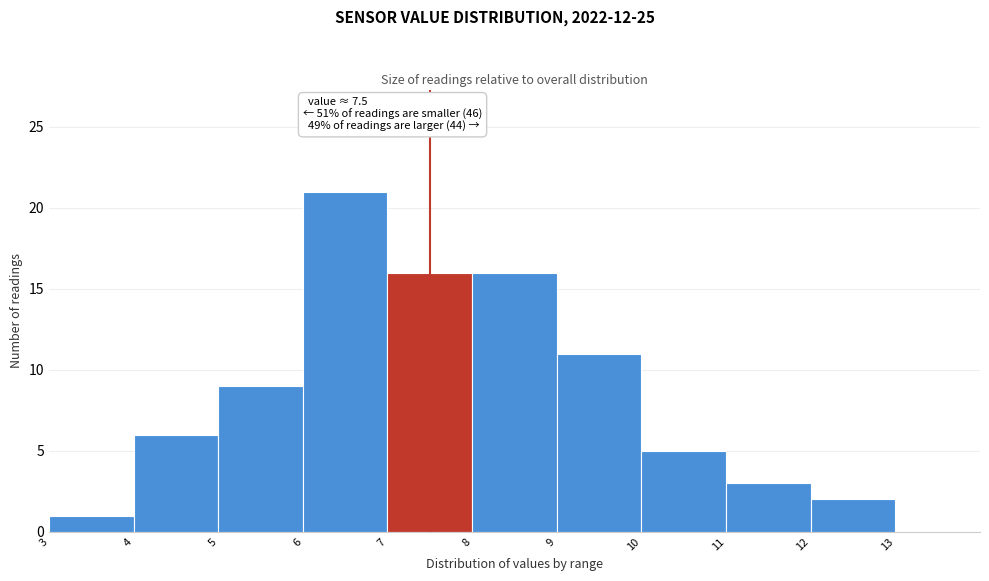

Over which range of the x-axis is the bar tallest?

6 to 7